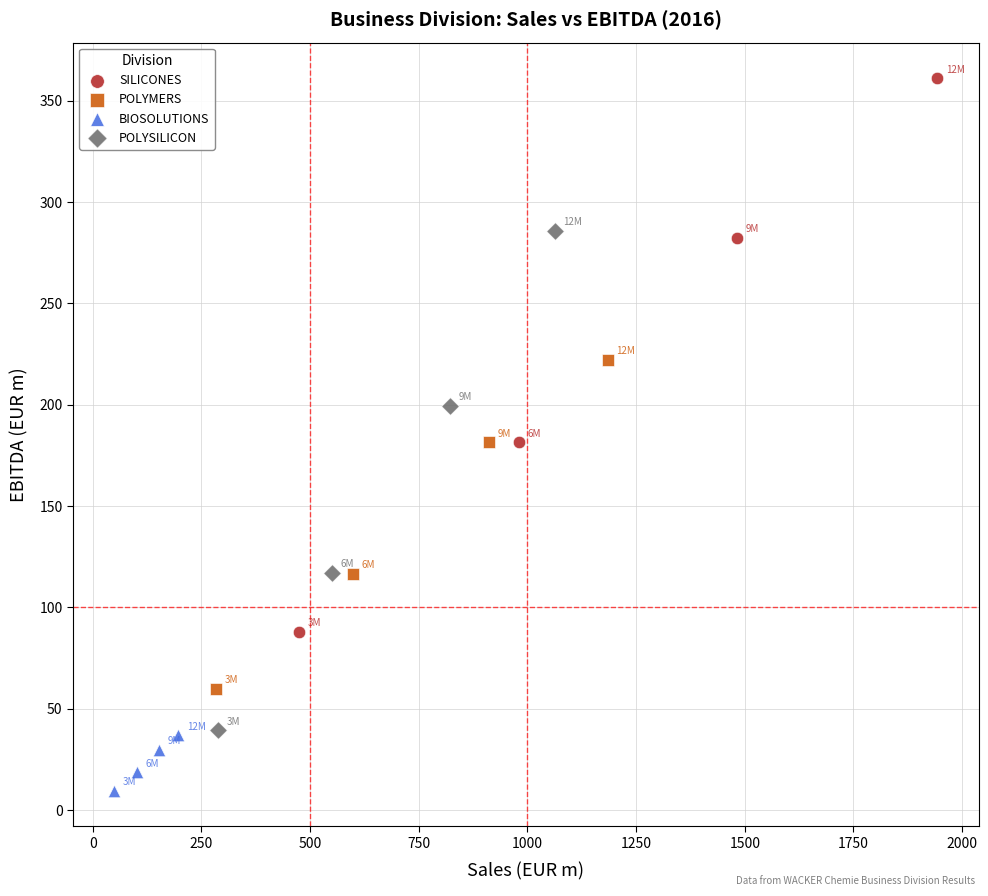

Which series has the largest Y range (max minus min)?

SILICONES